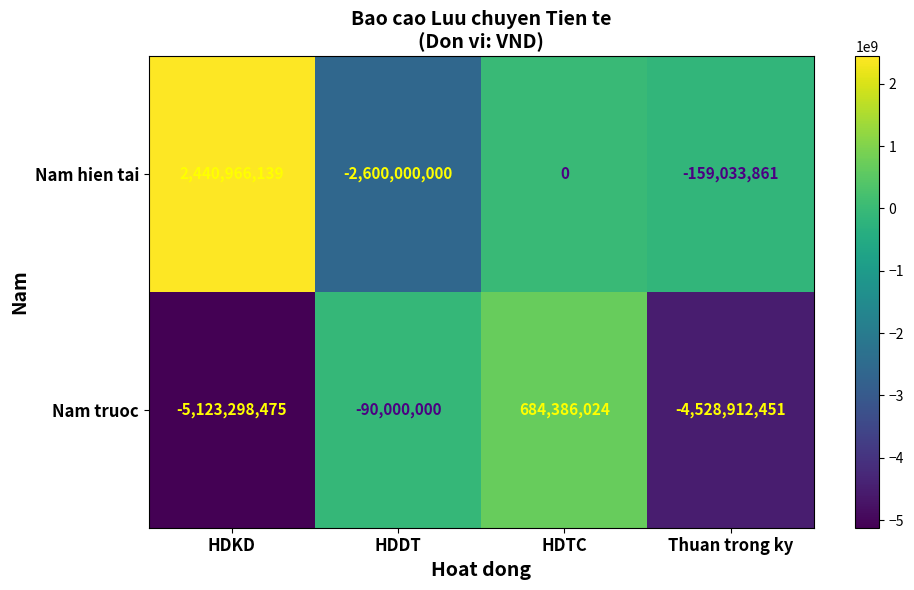

True or false: Nam truoc has a value of -2147178114 at Thuan trong ky.

False